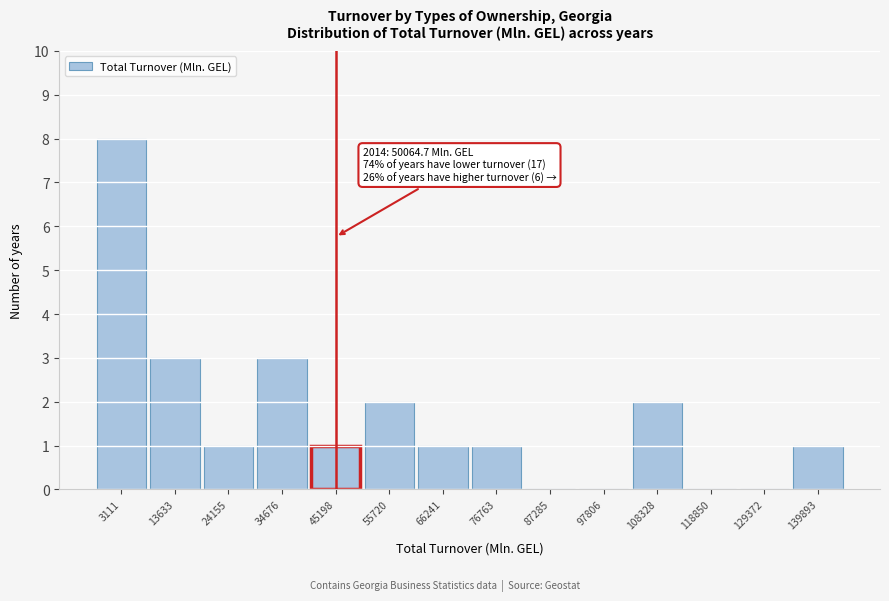

Reading left to right, list all the values displayed in this chart.

3111=8	13633=3	24155=1	34676=3	45198=1	55720=2	66241=1	76763=1	87285=0	97806=0	108328=2	118850=0	129372=0	139893=1